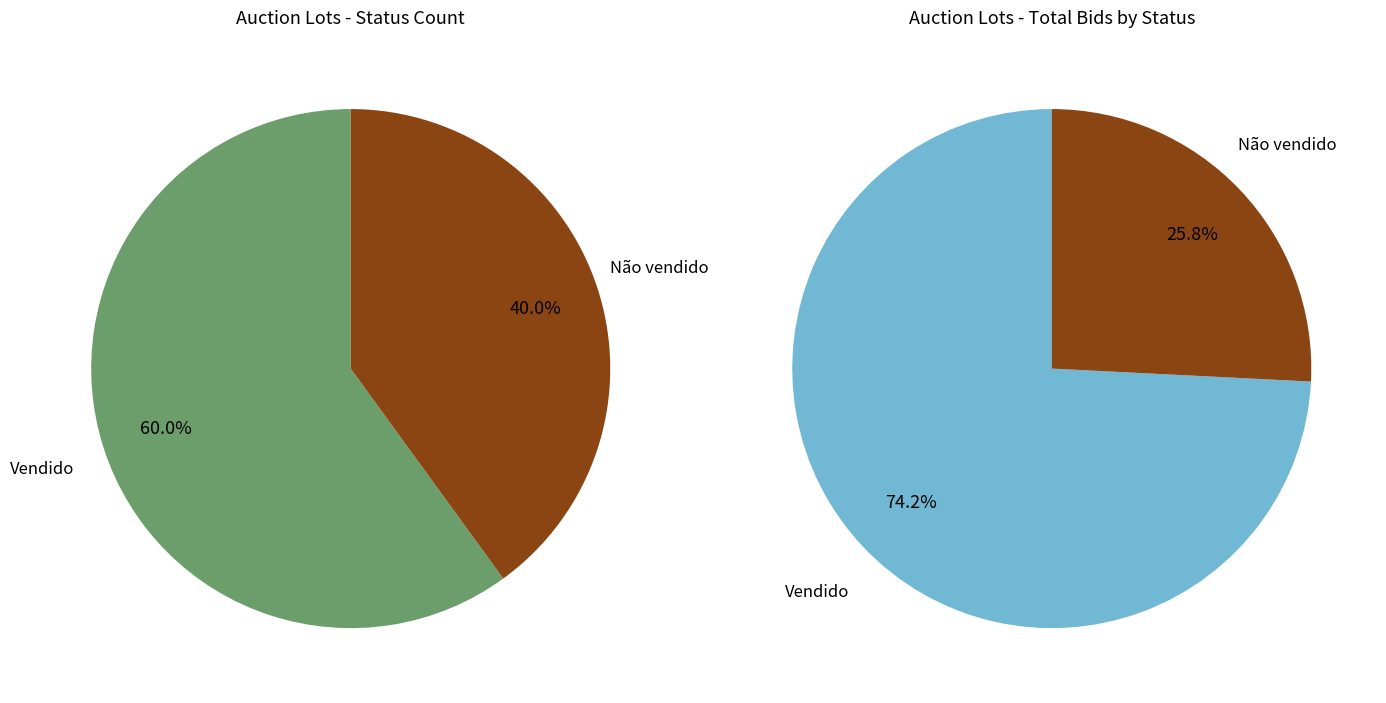

True or false: 22 accounts for 14% of the total.

False